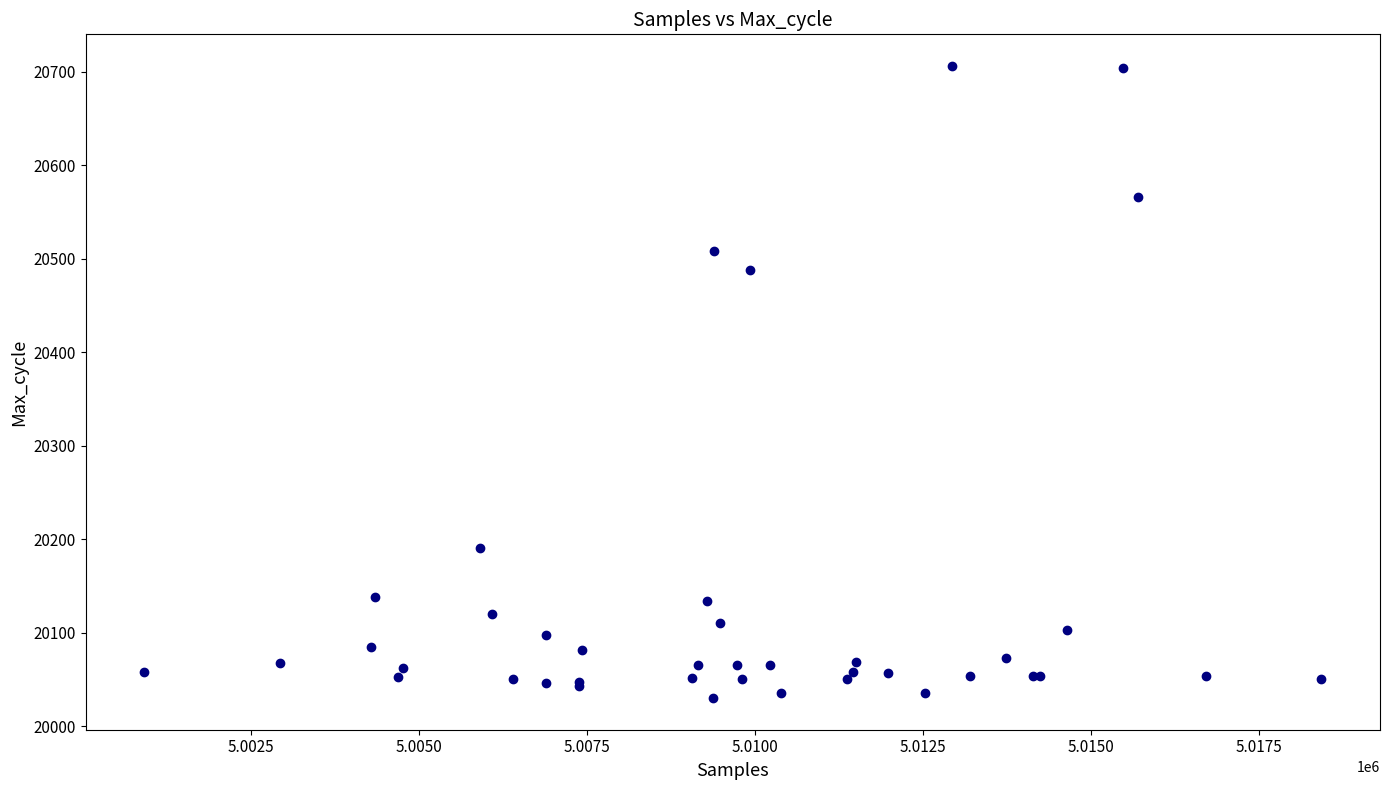

What Y value in the scatter plot is closest to 20368?

20488